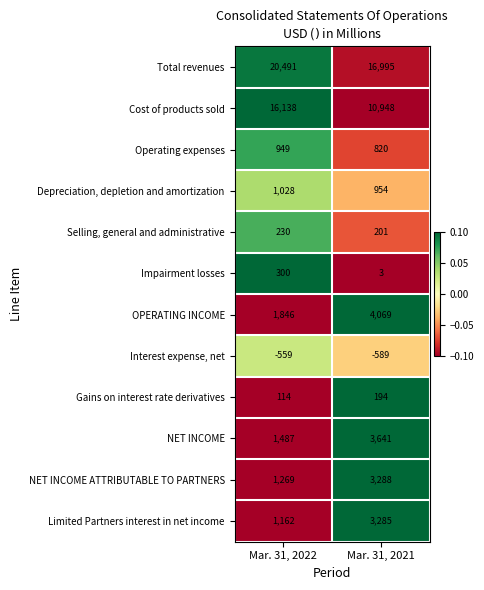

True or false: Selling, general and administrative has a value of 201 at Mar. 31, 2021.

True